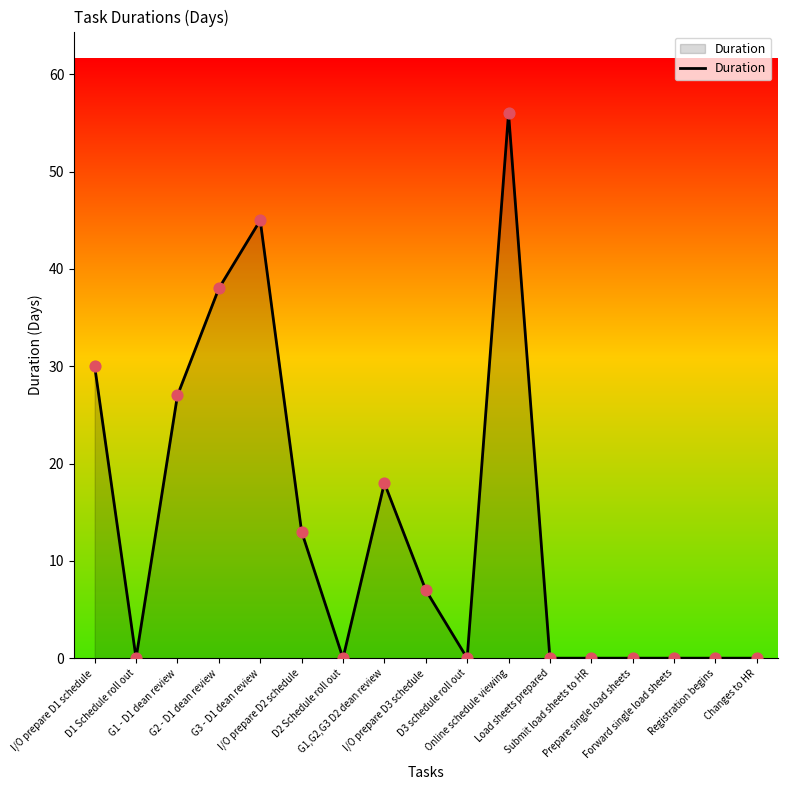

What is the ratio of the value at I/O prepare D3 schedule to the value at I/O prepare D2 schedule?

0.5